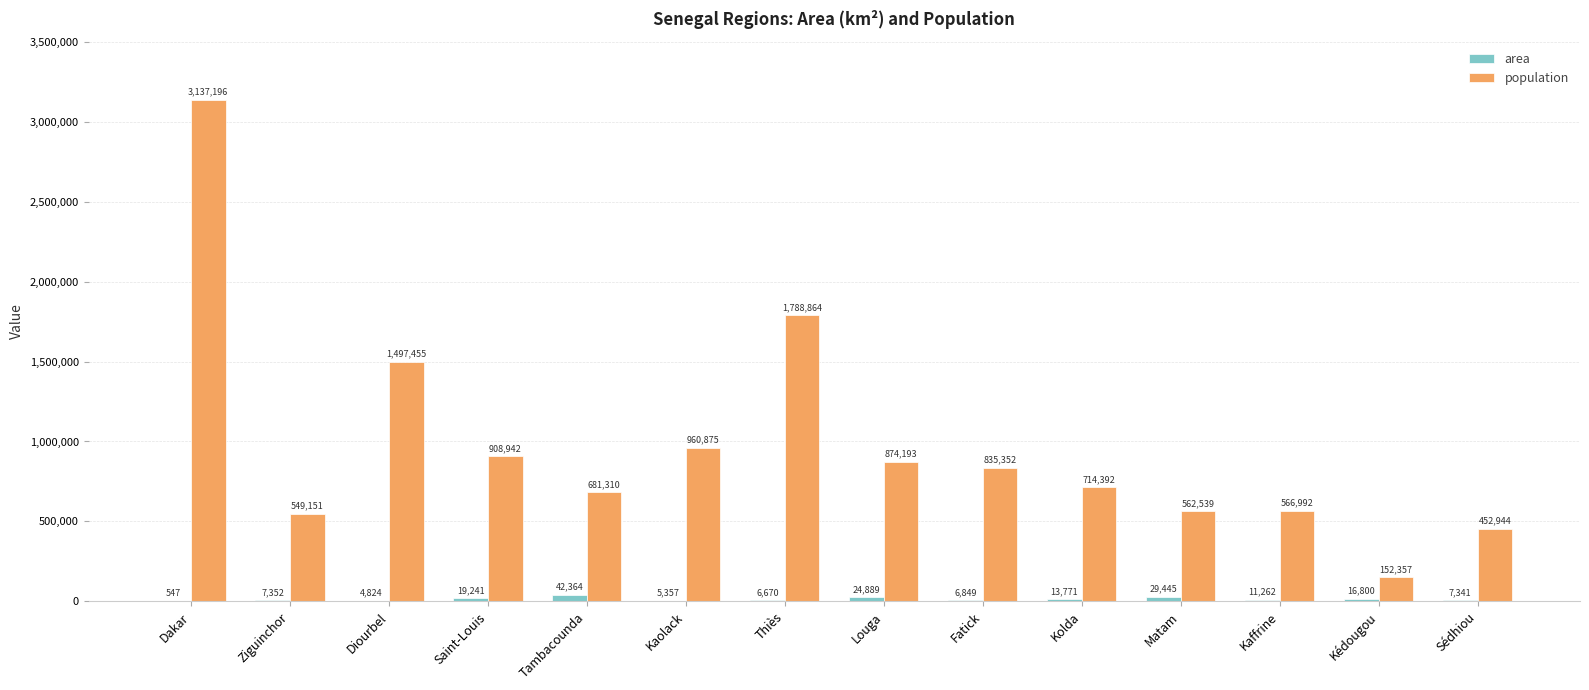

Count the number of data series in this chart.

2